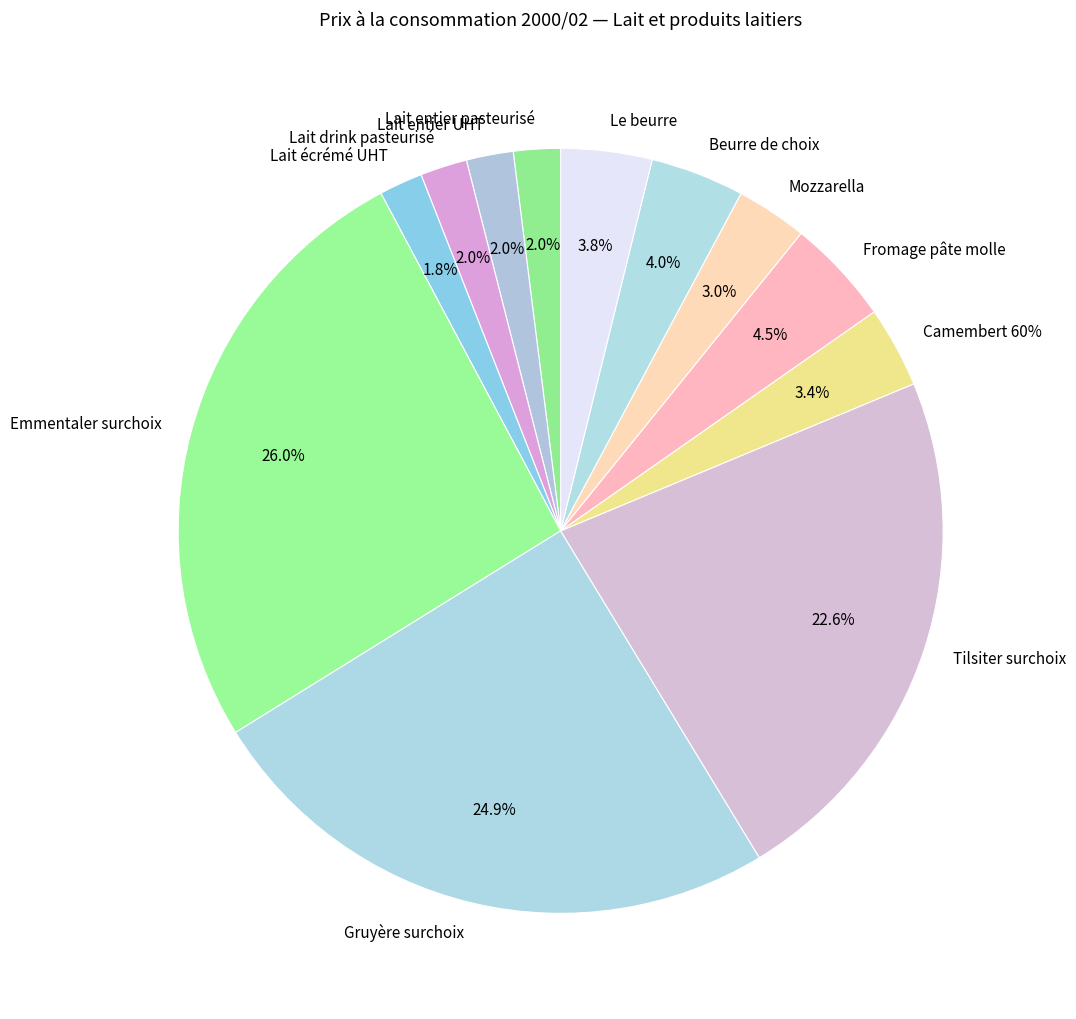

Is Lait entier UHT the majority of the pie?

No